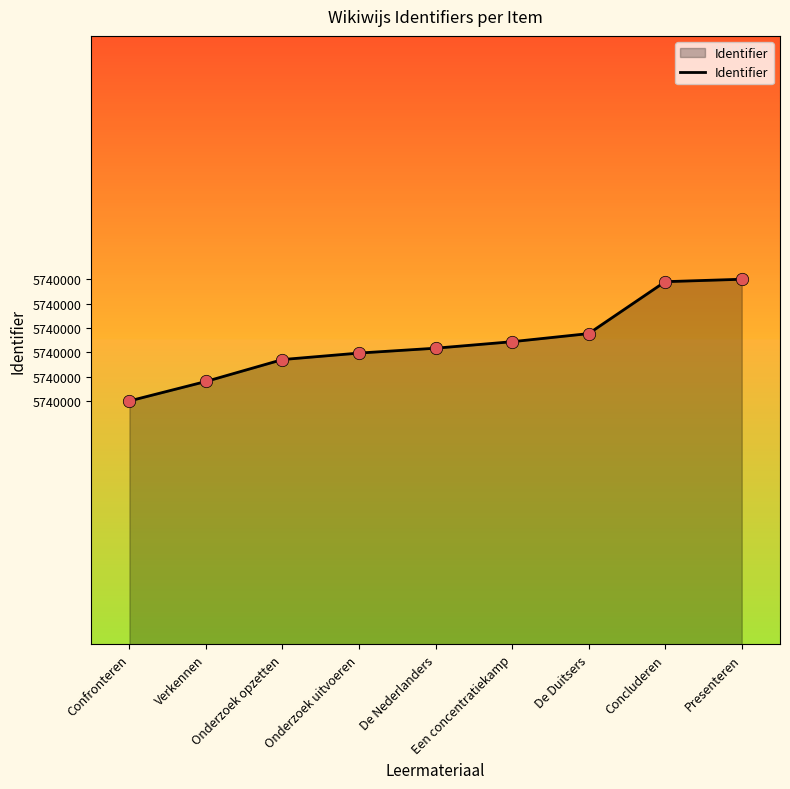

Approximately how many times larger is the value at Presenteren compared to Concluderen?

1.0